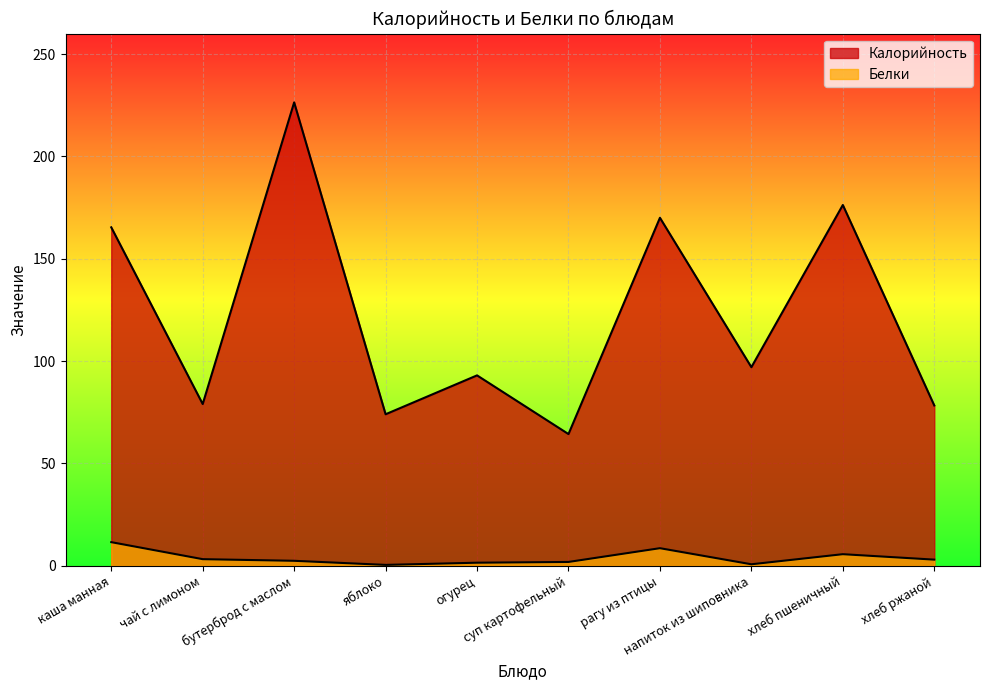

Reading left to right, list all the values displayed in this chart.

Калорийность: 165.3	79.0	226.4	74.0	93.0	64.3	170.0	97.0	176.2	78.3
Белки: 11.5	3.2	2.4	0.4	1.5	1.8	8.6	0.7	5.6	3.0